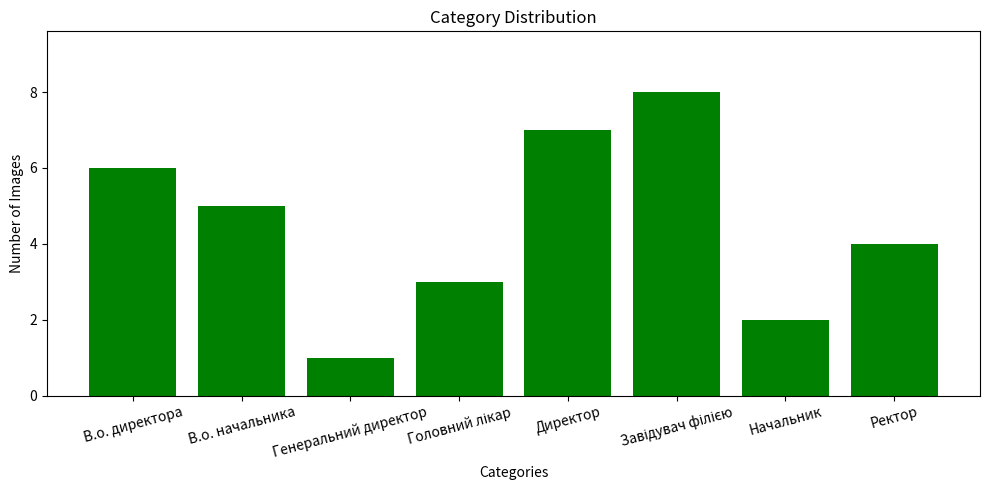

What is the sum of the values at В.о. директора and Директор?

13